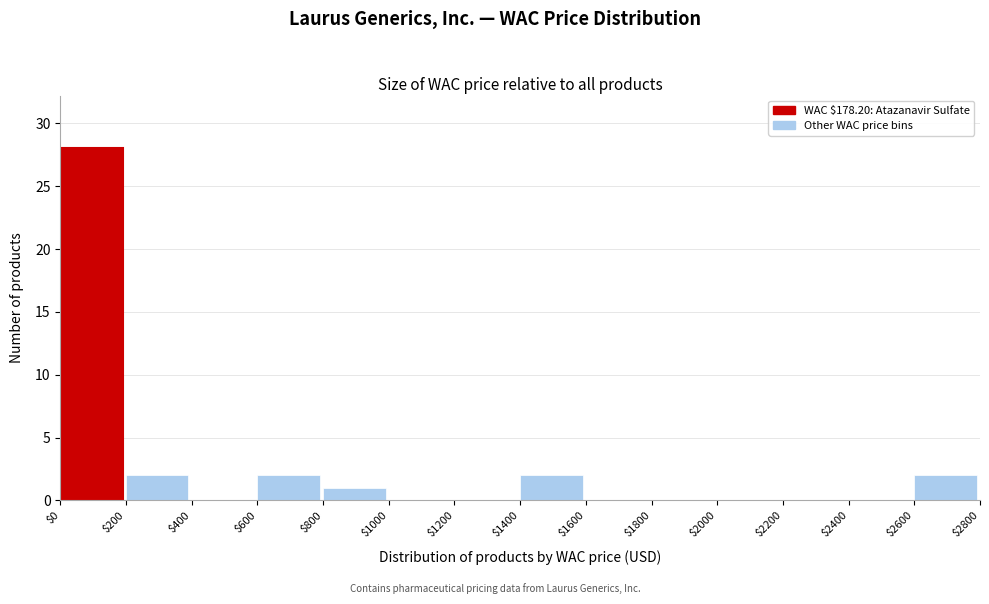

Reading left to right, transcribe this chart: for each bar, give the range it covers on the x-axis and its height. The values are not printed on the chart, so give them approximately, as read against the axis.

$0 to $200: 28
$200 to $400: 2
$400 to $600: 0
$600 to $800: 2
$800 to $1000: 1
$1000 to $1200: 0
$1200 to $1400: 0
$1400 to $1600: 2
$1600 to $1800: 0
$1800 to $2000: 0
$2000 to $2200: 0
$2200 to $2400: 0
$2400 to $2600: 0
$2600 to $2800: 2